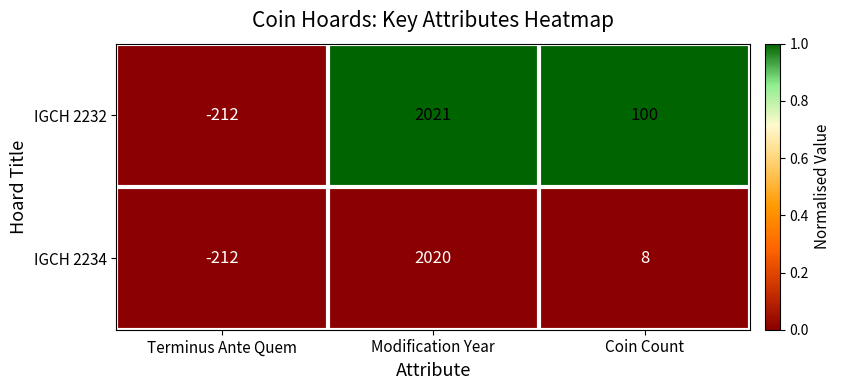

Rank the series at Coin Count from lowest to highest value.

IGCH 2234, IGCH 2232